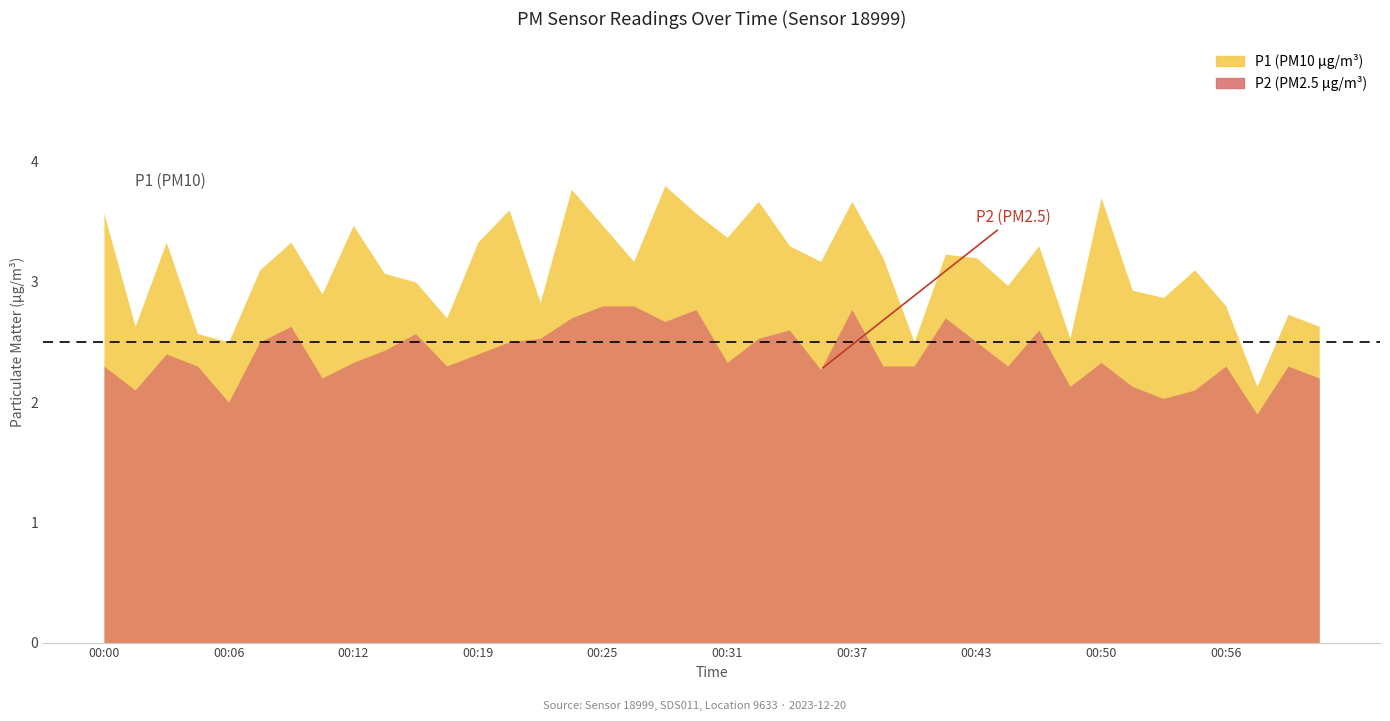

What is the average value of the P1 series?

3.1